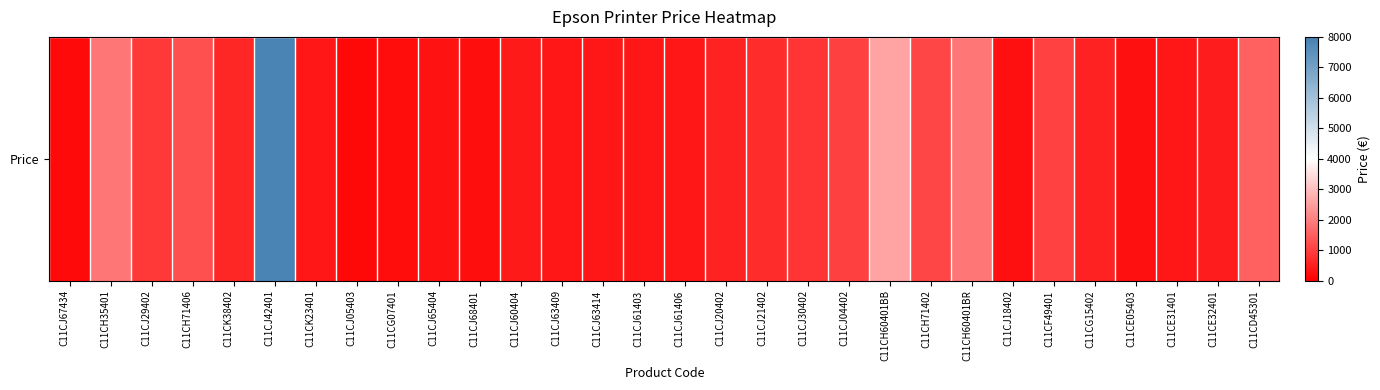

Rank the categories by value from highest to lowest.

C11CJ42401, C11CH60401BB, C11CH35401, C11CH60401BR, C11CD45301, C11CH71406, C11CH71402, C11CF49401, C11CJ04402, C11CJ29402, C11CJ30402, C11CJ21402, C11CK38402, C11CG15402, C11CJ20402, C11CE32401, C11CJ60404, C11CJ63409, C11CJ63414, C11CK23401, C11CE31401, C11CJ61403, C11CJ61406, C11CJ65404, C11CJ18402, C11CE05403, C11CJ68401, C11CG07401, C11CJ67434, C11CJ05403